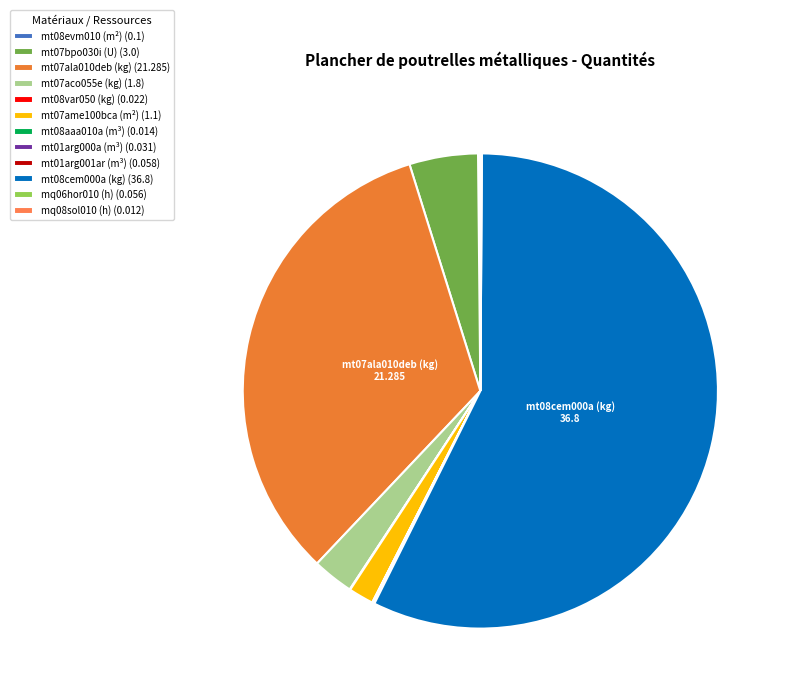

How many segments does this pie chart have?

12